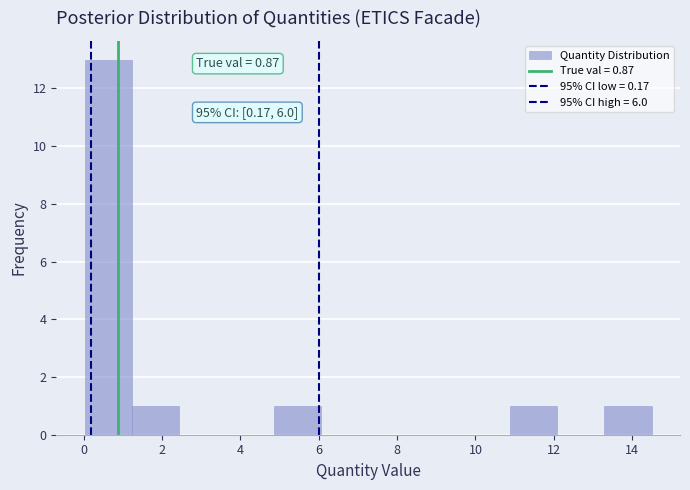

Which range on the x-axis has the tallest bar?

0.0 to 1.2